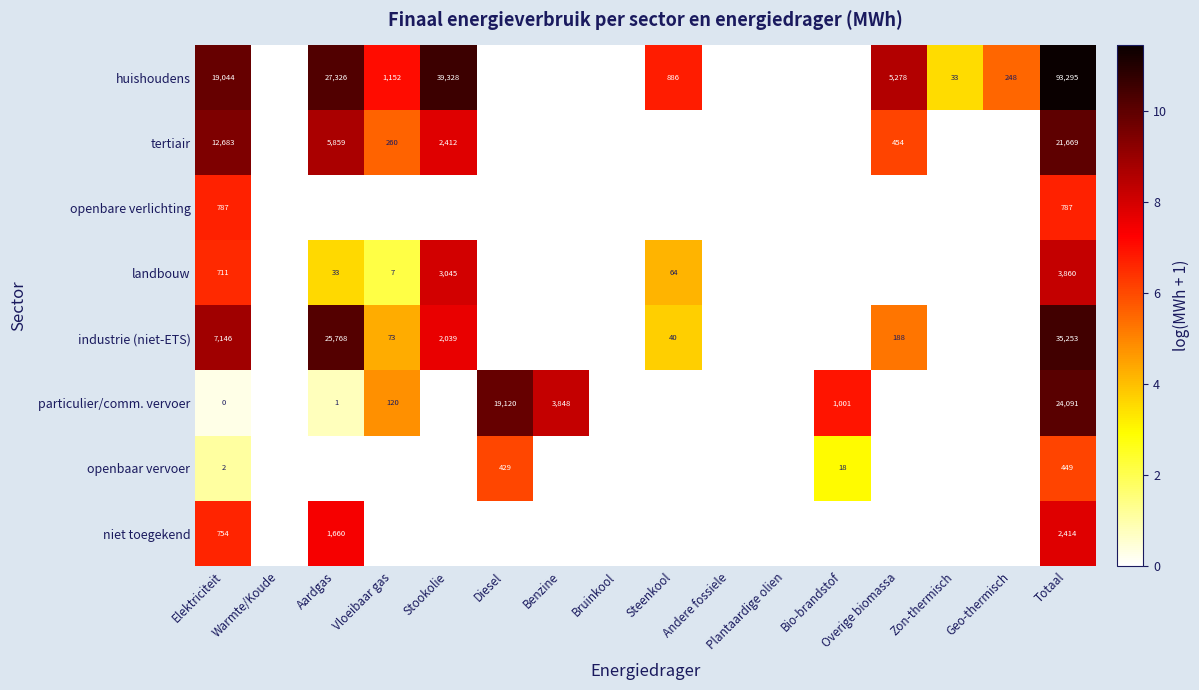

True or false: particulier/comm. vervoer has a value of 5066 at Benzine.

False